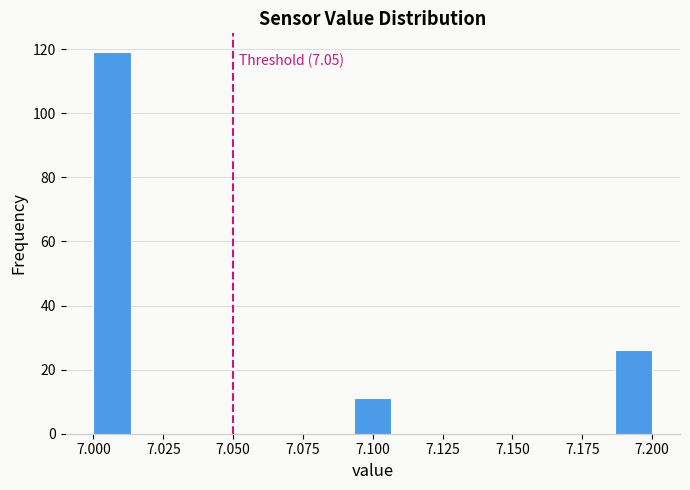

Around what value on the x-axis is the tallest bar? Give the approximate position of its centre, as read against the axis.

7.005